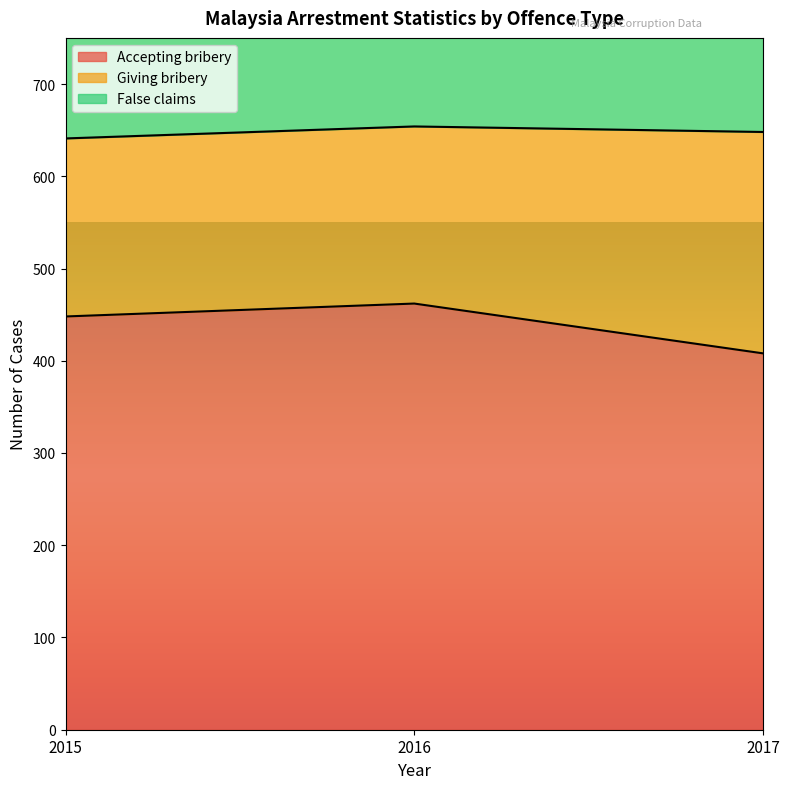

Is the value of Accepting bribery at 2017 greater than the value of False claims at 2016?

No